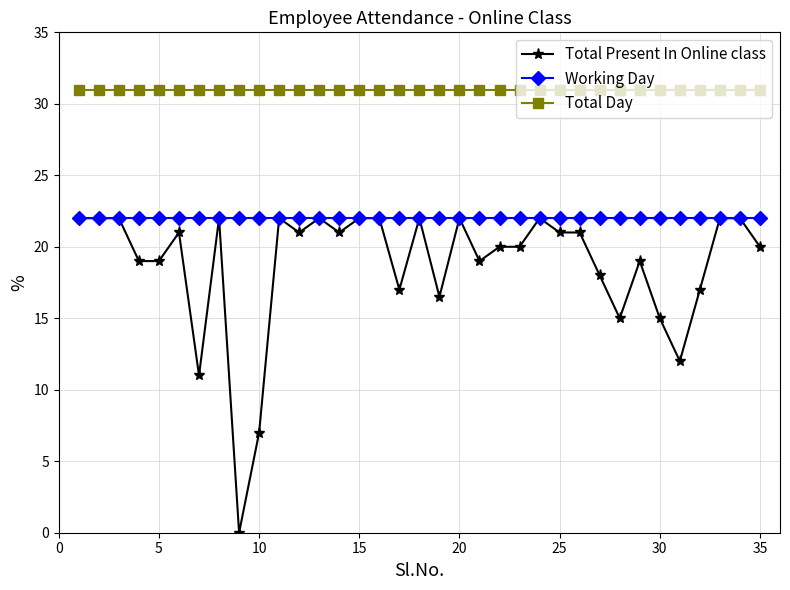

Which series has the largest range (max minus min)?

Total Present In Online class